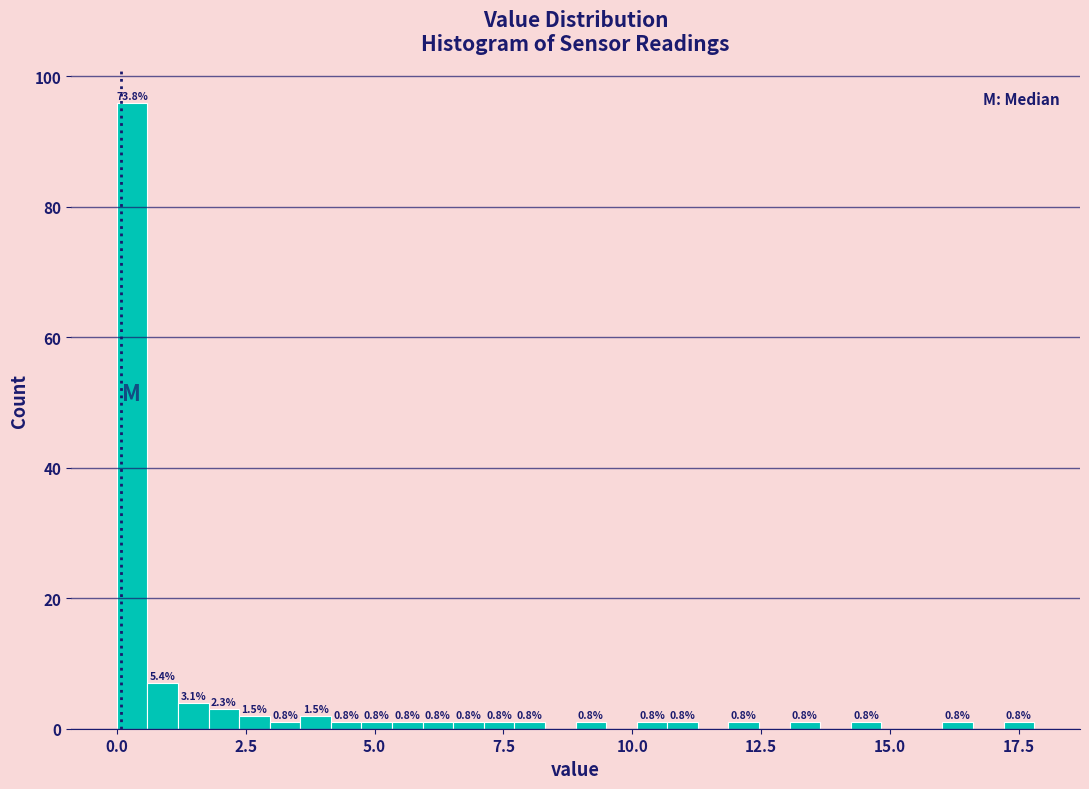

Read against the x-axis, roughly where is the centre of the tallest bar?

0.5